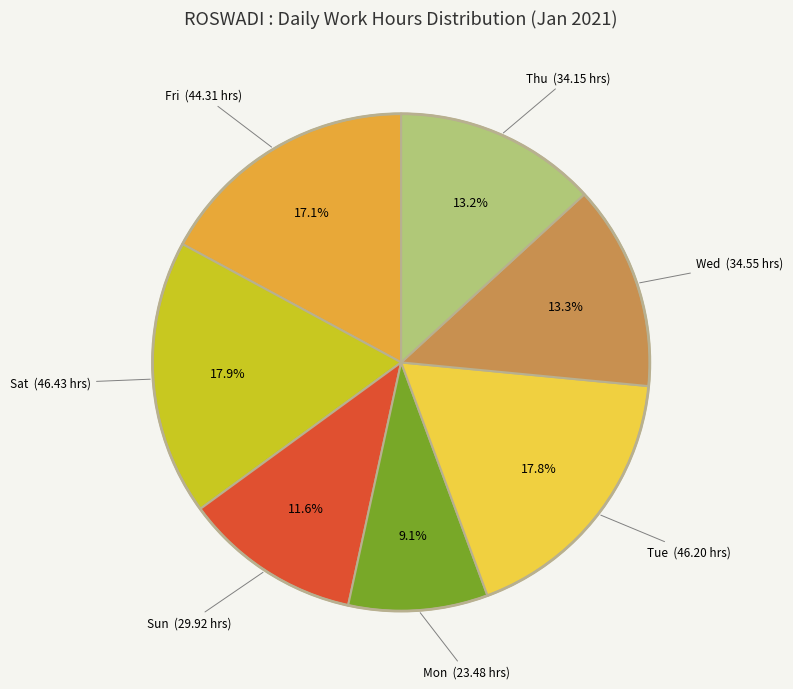

Does any single category account for the majority?

No